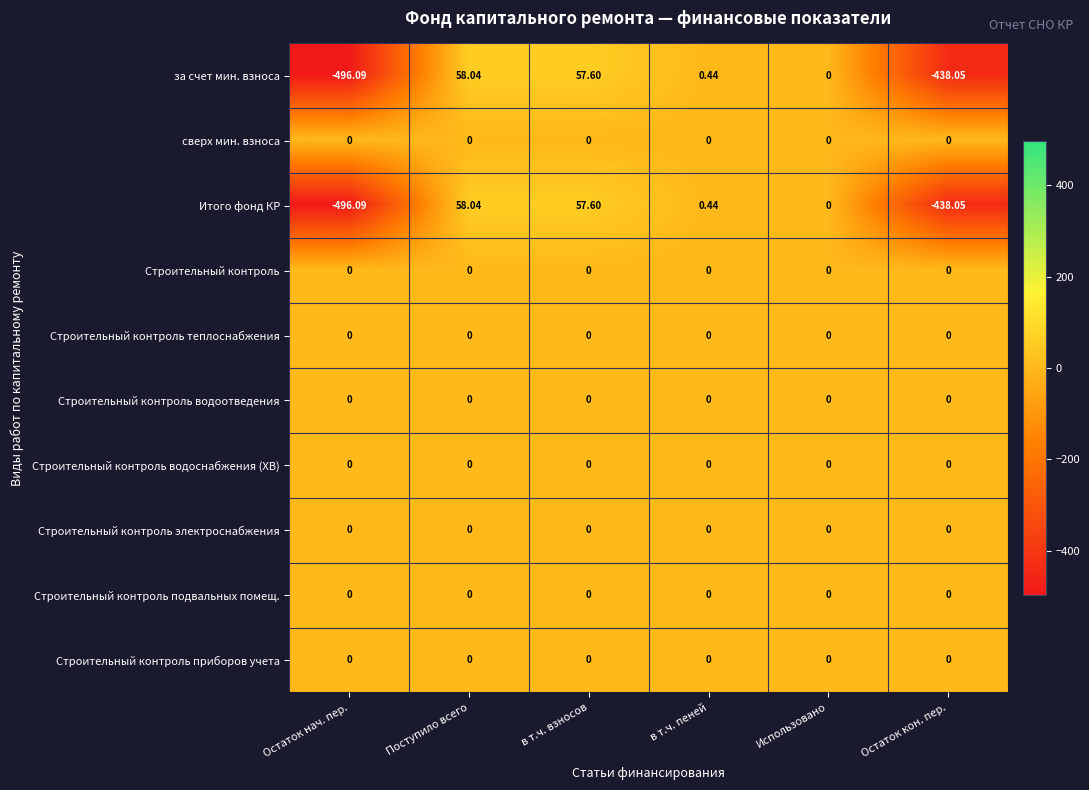

At which category is the sum across all series the highest?

Поступило всего